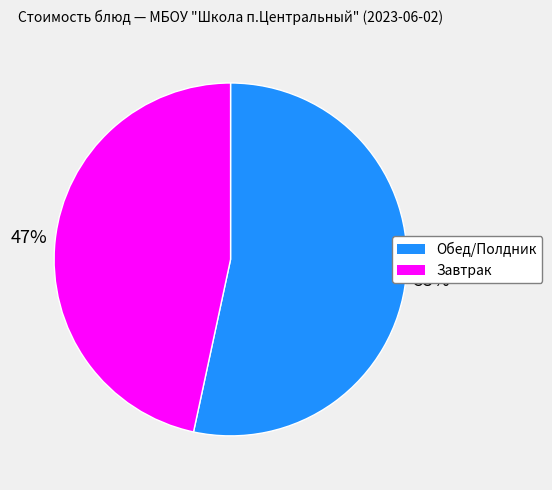

To the nearest percent, what percentage of the pie is Завтрак?

47%